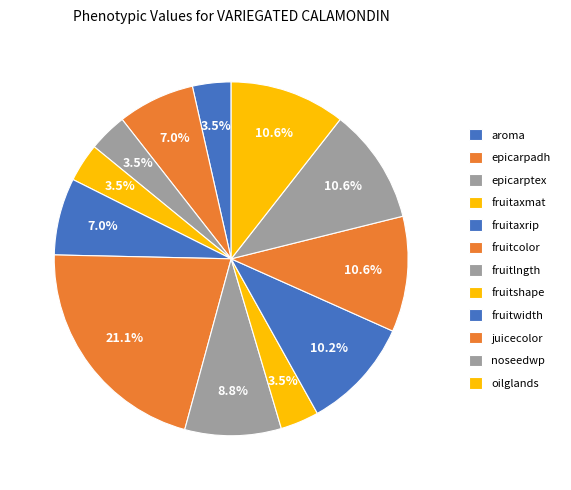

Does epicarpadh account for over 50% of the chart?

No